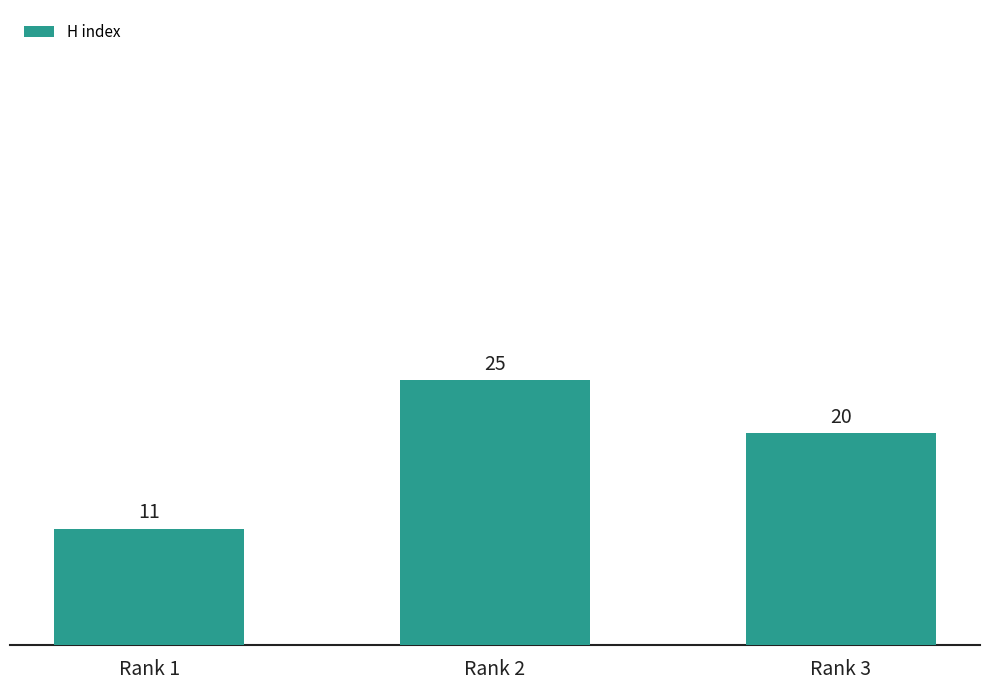

What is the smallest value displayed?

11